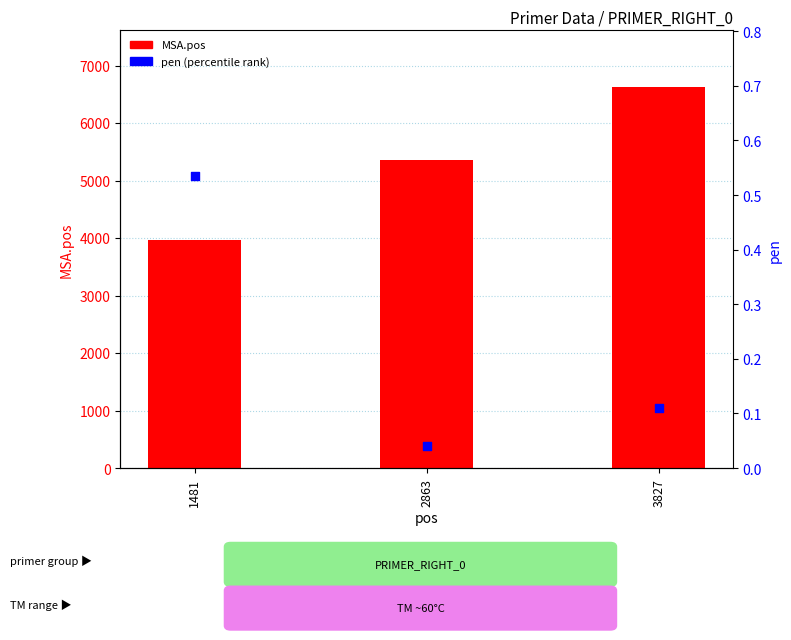

At how many categories does at least one series exceed 1531?

3